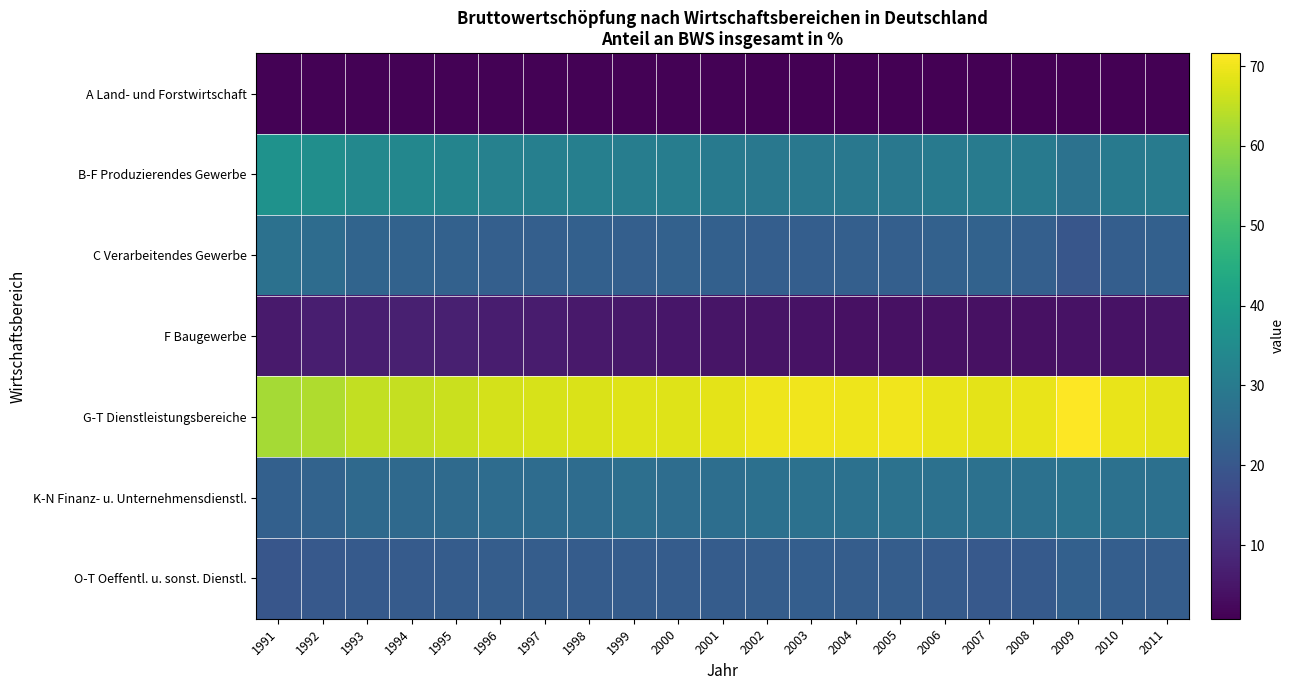

Which has a higher value, 1991 or 1998?

1991